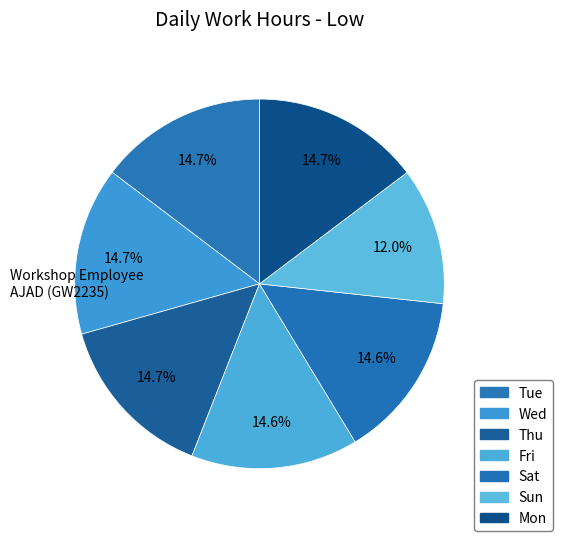

Count the number of slices in the pie.

7